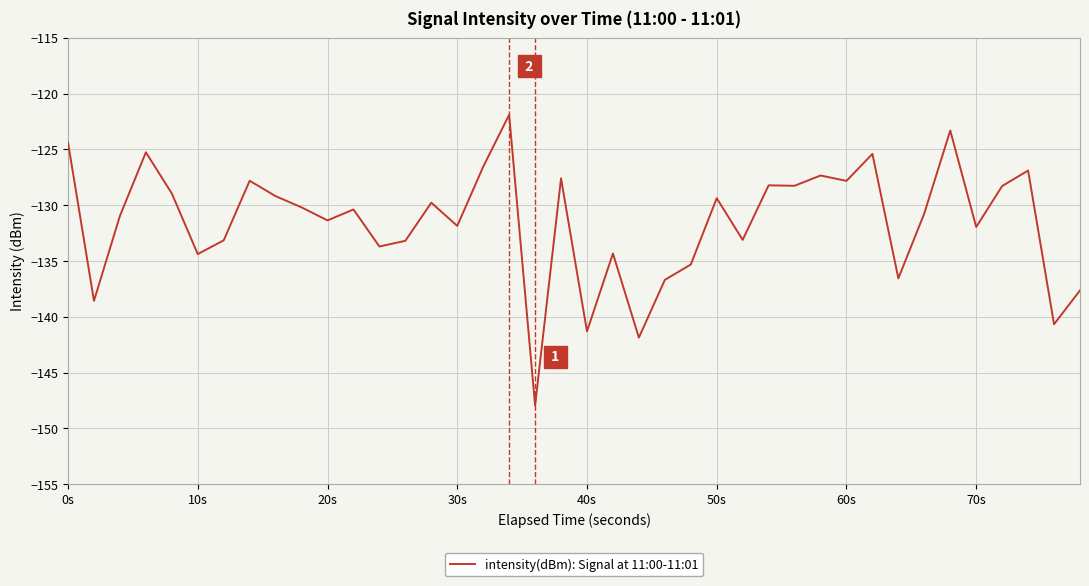

Is this an area chart (filled region under the line)?

No